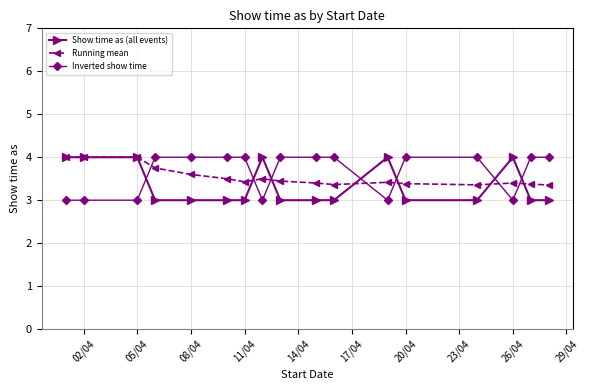

What is the maximum value shown in the chart?

4.0